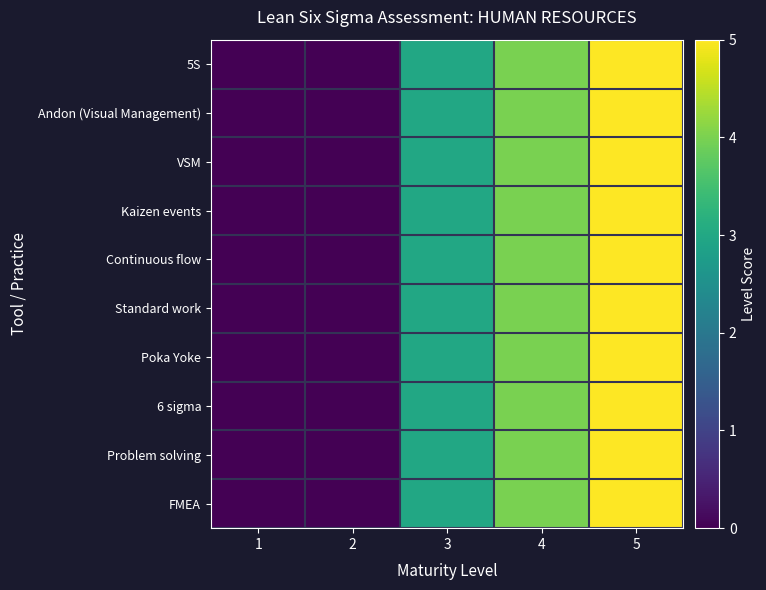

Reading left to right, transcribe all the data shown in this chart.

5S: 1=0	2=0	3=3	4=4	5=5
Andon (Visual Management): 1=0	2=0	3=3	4=4	5=5
VSM: 1=0	2=0	3=3	4=4	5=5
Kaizen events: 1=0	2=0	3=3	4=4	5=5
Continuous flow: 1=0	2=0	3=3	4=4	5=5
Standard work: 1=0	2=0	3=3	4=4	5=5
Poka Yoke: 1=0	2=0	3=3	4=4	5=5
6 sigma: 1=0	2=0	3=3	4=4	5=5
Problem solving: 1=0	2=0	3=3	4=4	5=5
FMEA: 1=0	2=0	3=3	4=4	5=5